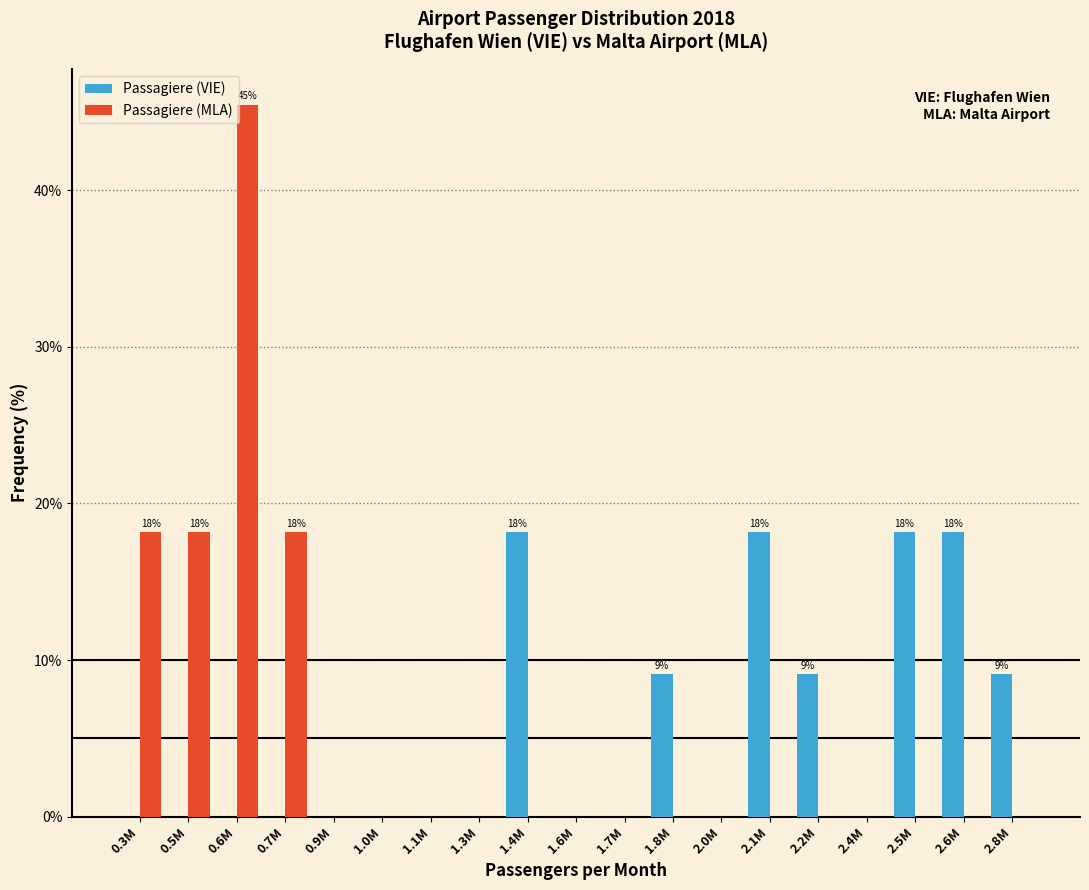

What is the greatest value displayed?

45.5